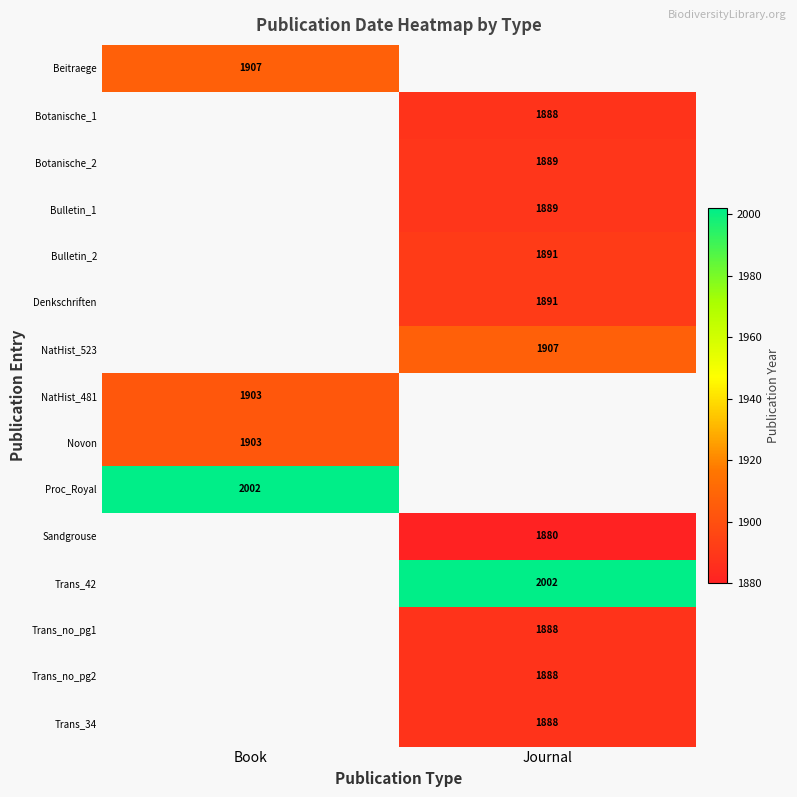

True or false: Trans_42 has a value of 2002 at Journal.

True